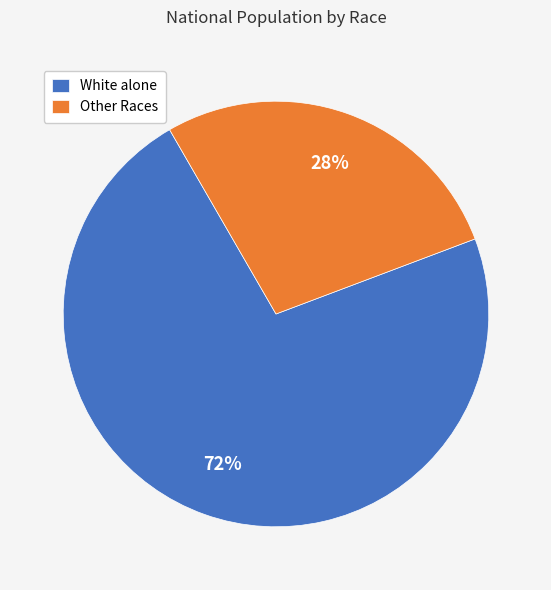

What percentage is the White alone slice, to the nearest percent?

72%